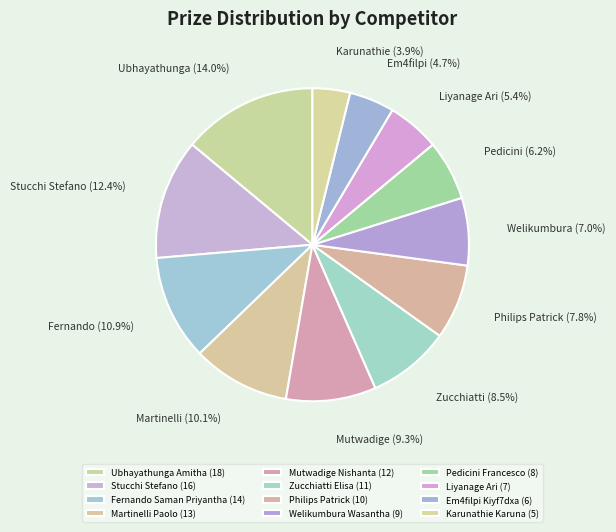

The Mutwadige Nishanta slice represents 3% of the pie. True or false?

False